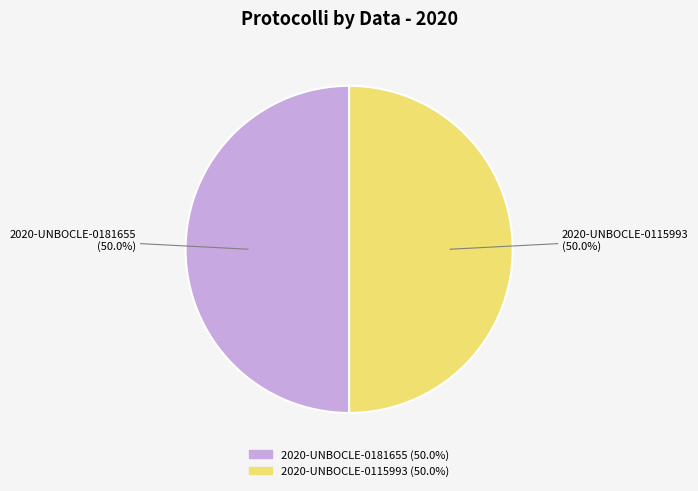

Approximately how many times larger is the value at 2020-UNBOCLE-0115993 compared to 2020-UNBOCLE-0181655?

1.0